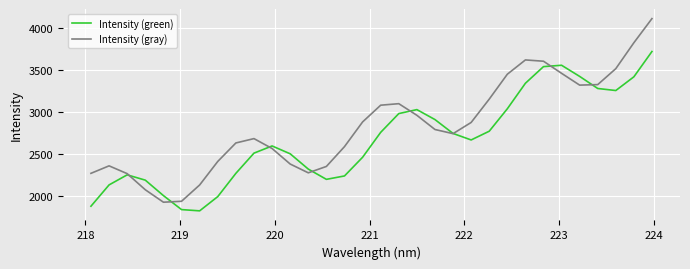

What is the minimum value shown in the chart?

1818.0